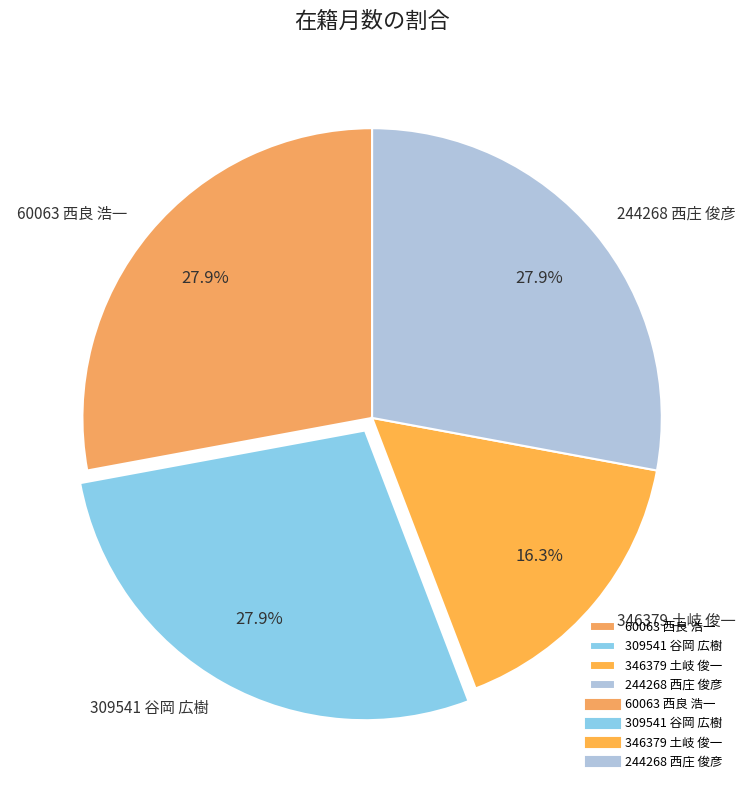

What is the smallest slice in the pie chart?

346379 土岐 俊一